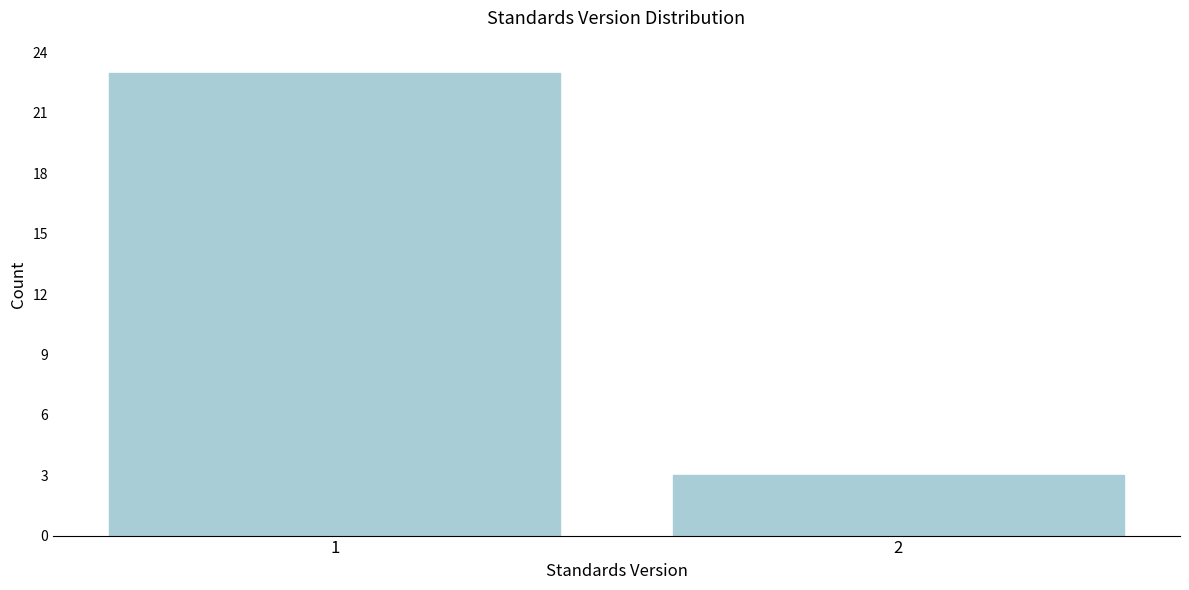

Reading left to right, list all the values displayed in this chart.

1=23	2=3